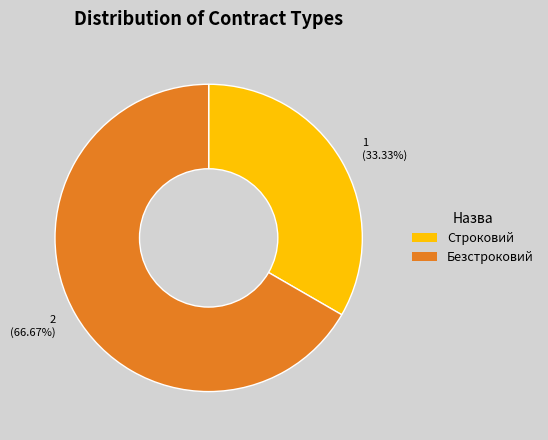

True or false: Безстроковий accounts for 67% of the total.

True